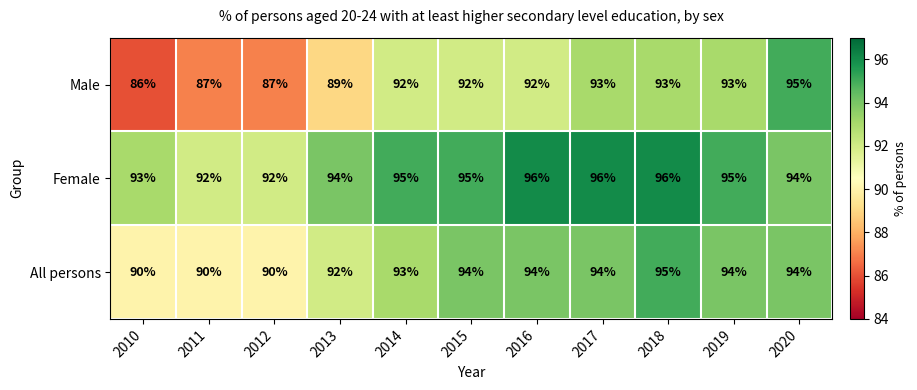

At which category is the sum across all series the highest?

2018